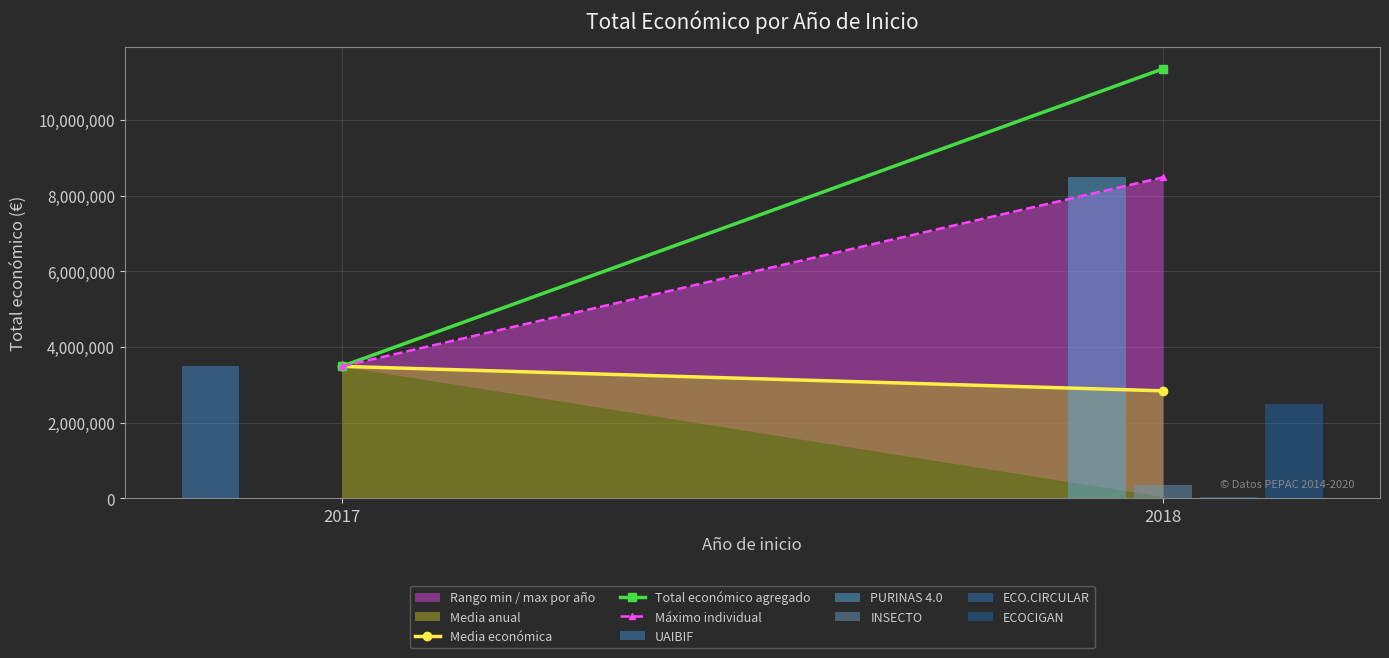

Is the value of Media económica at 2018 greater than the value of Total económico agregado at 2018?

No